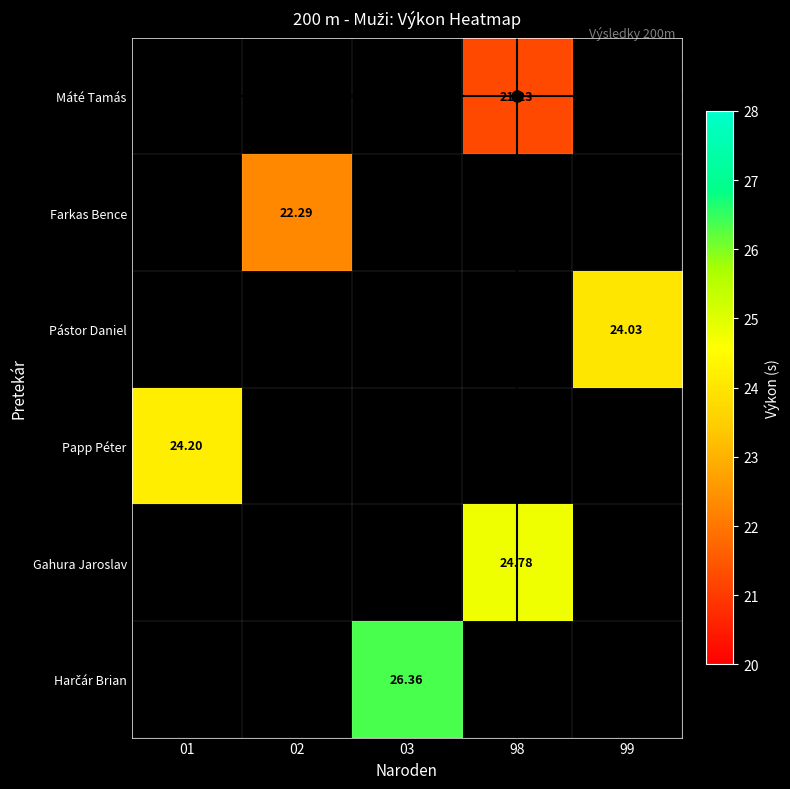

What is the greatest value displayed?

26.4